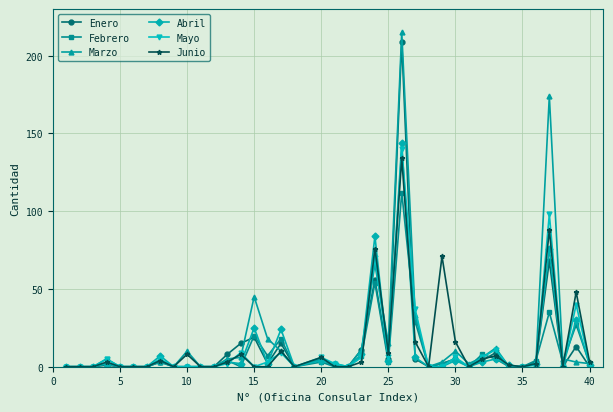

What are all the series names shown in the legend?

Enero, Febrero, Marzo, Abril, Mayo, Junio